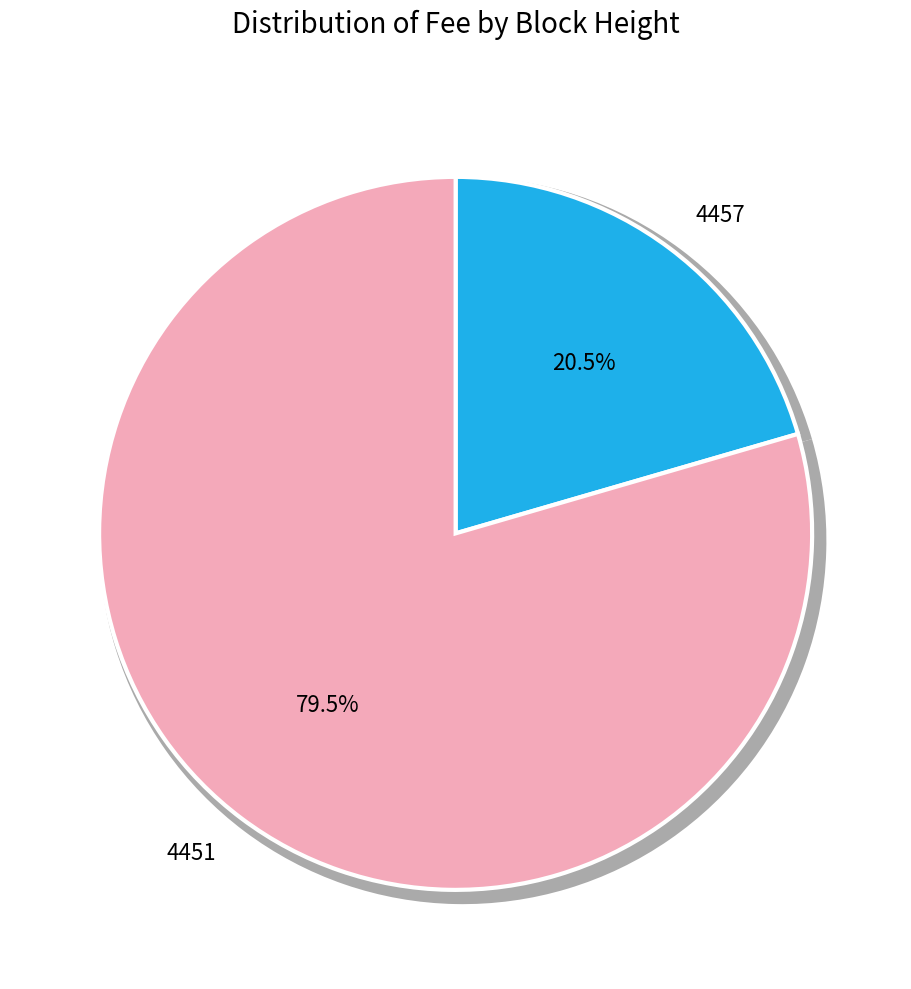

Is it true that 4451 is 79% of the pie?

True